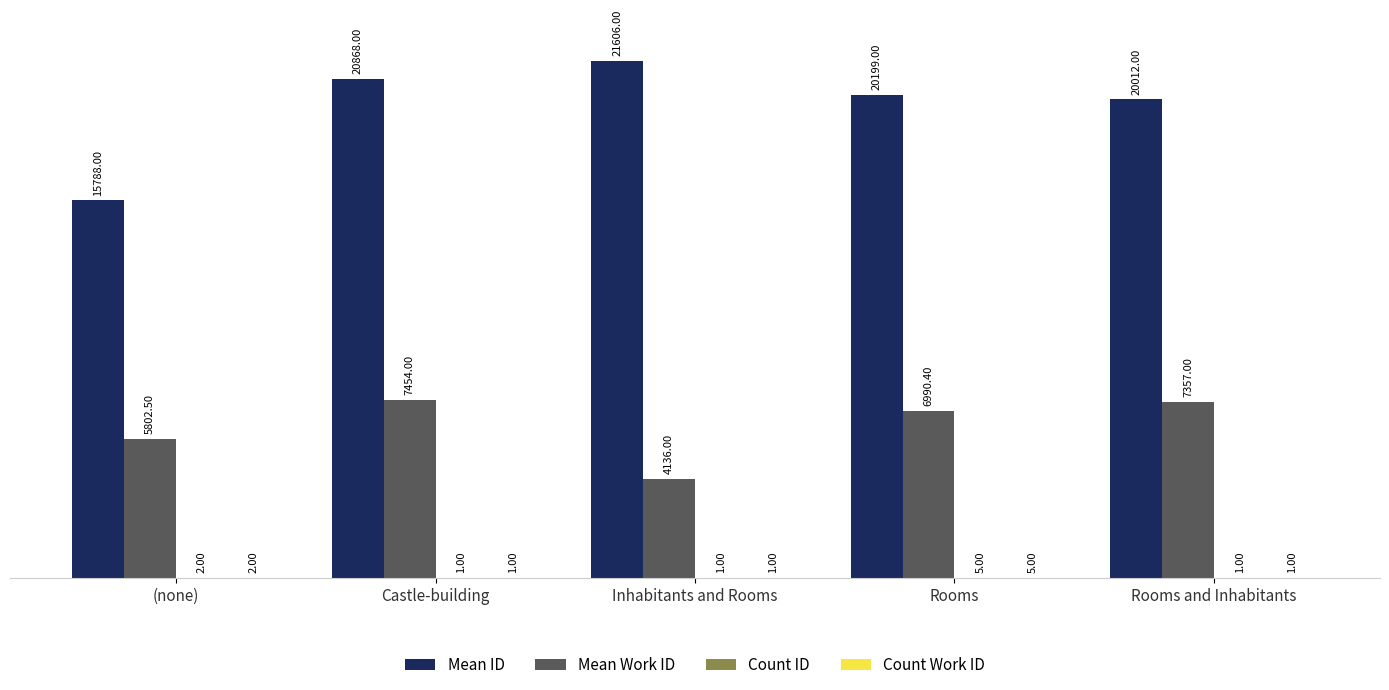

How many groups of bars are there?

5